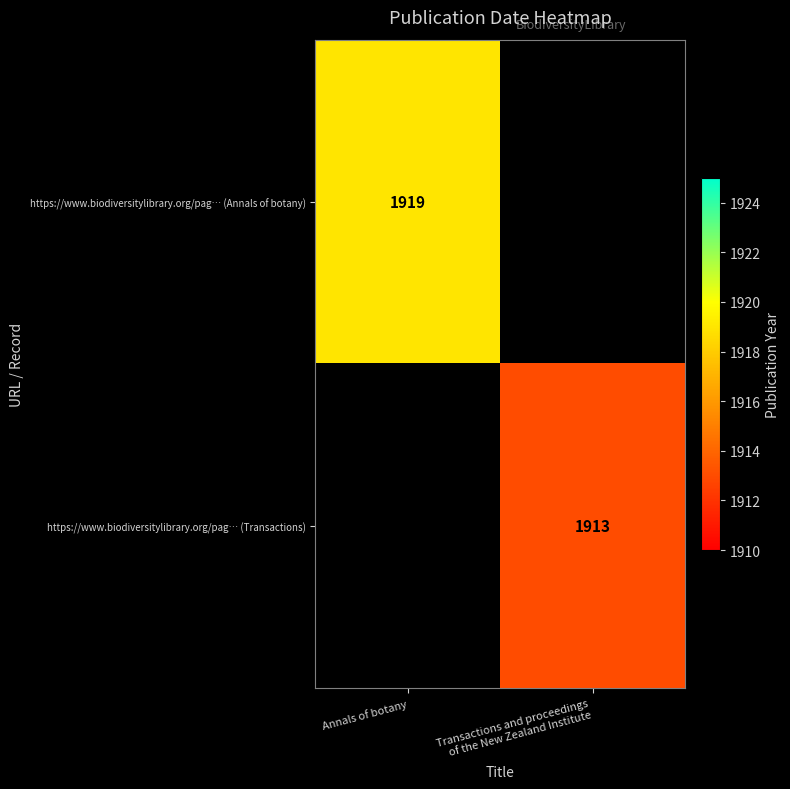

How many categories are shown in the chart?

2